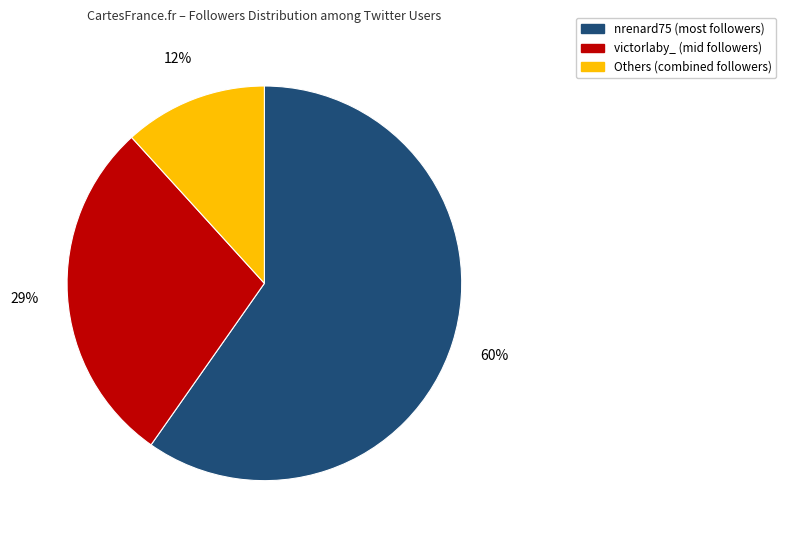

Is there a majority slice in this chart?

Yes